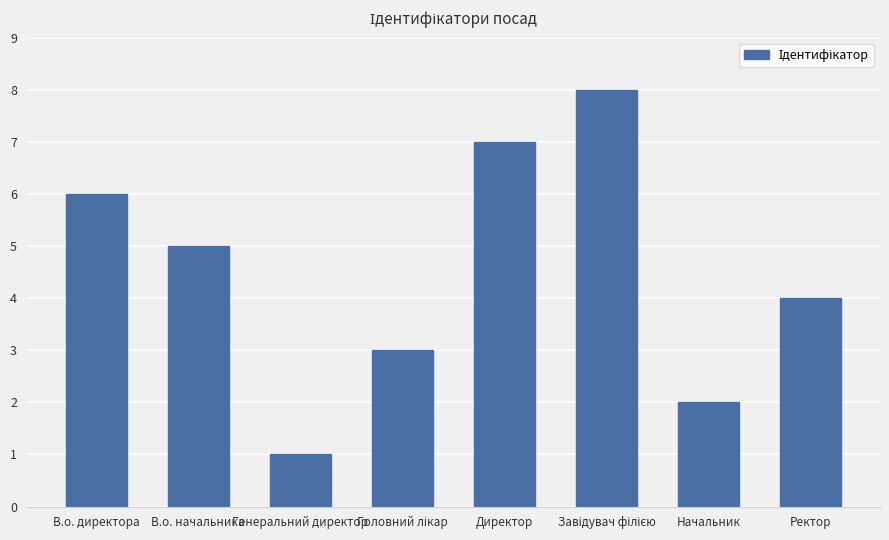

Are the bars grouped side by side (vs. stacked)?

No